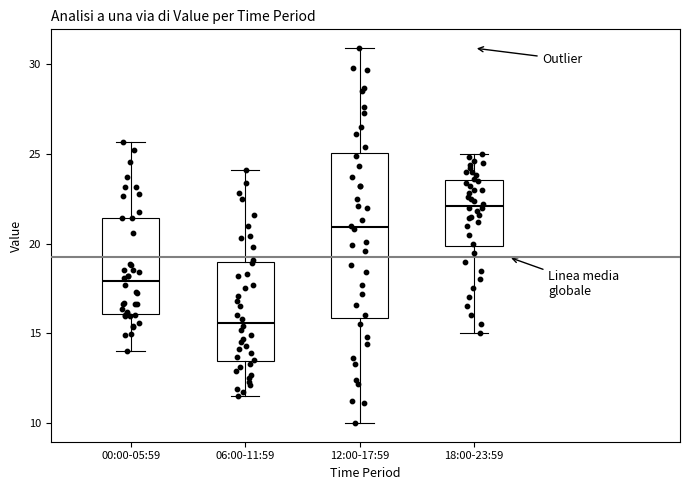

Reading left to right, transcribe this box plot: for each box, give where its median line is, the range the box spans, and where its two whiskers end, as read against the y-axis. The values are not printed on the chart, so give them approximately, as read against the axis.

00:00-05:59: median 18.0, box 16.0 to 21.5, whiskers 14.0 to 25.5
06:00-11:59: median 15.5, box 13.5 to 19.0, whiskers 11.5 to 24.0
12:00-17:59: median 21.0, box 16.0 to 25.0, whiskers 10.0 to 31.0
18:00-23:59: median 22.0, box 20.0 to 23.5, whiskers 15.0 to 25.0